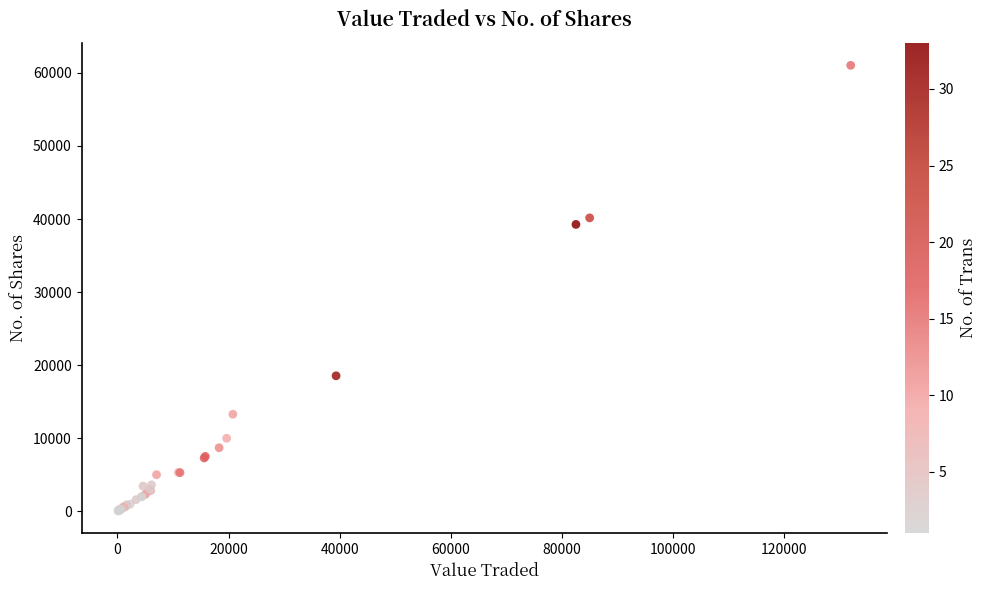

What Y value in the scatter plot is closest to 30546?

39265